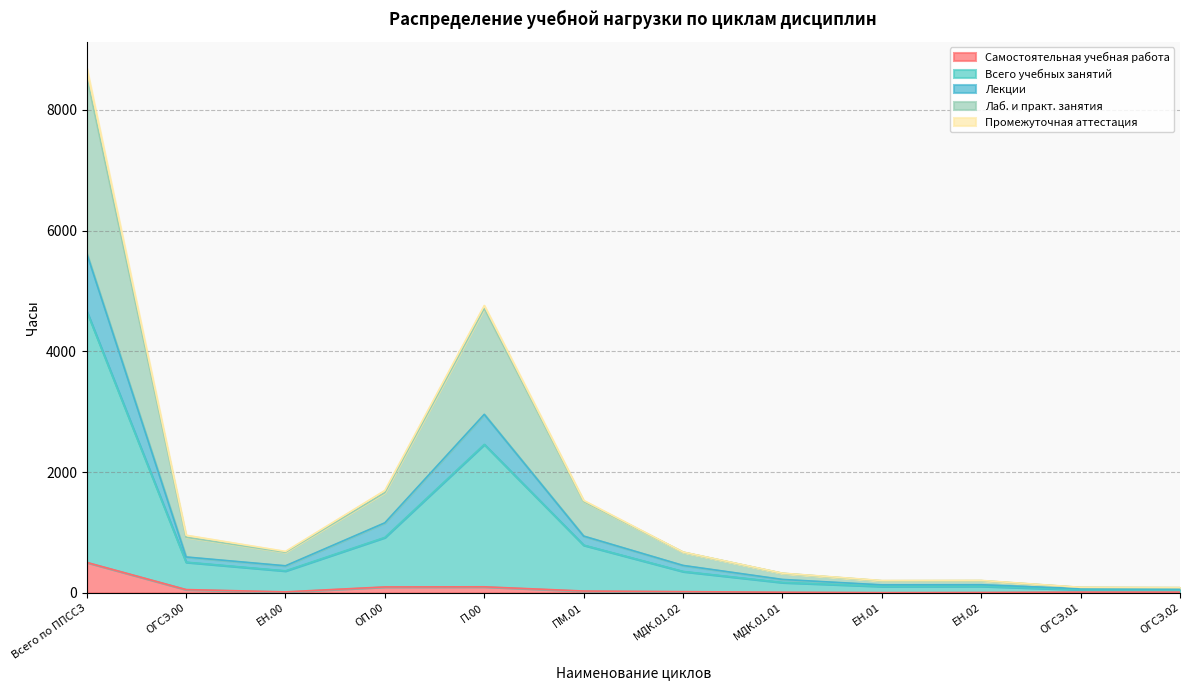

What is the highest value of the Самостоятельная учебная работа series?

504